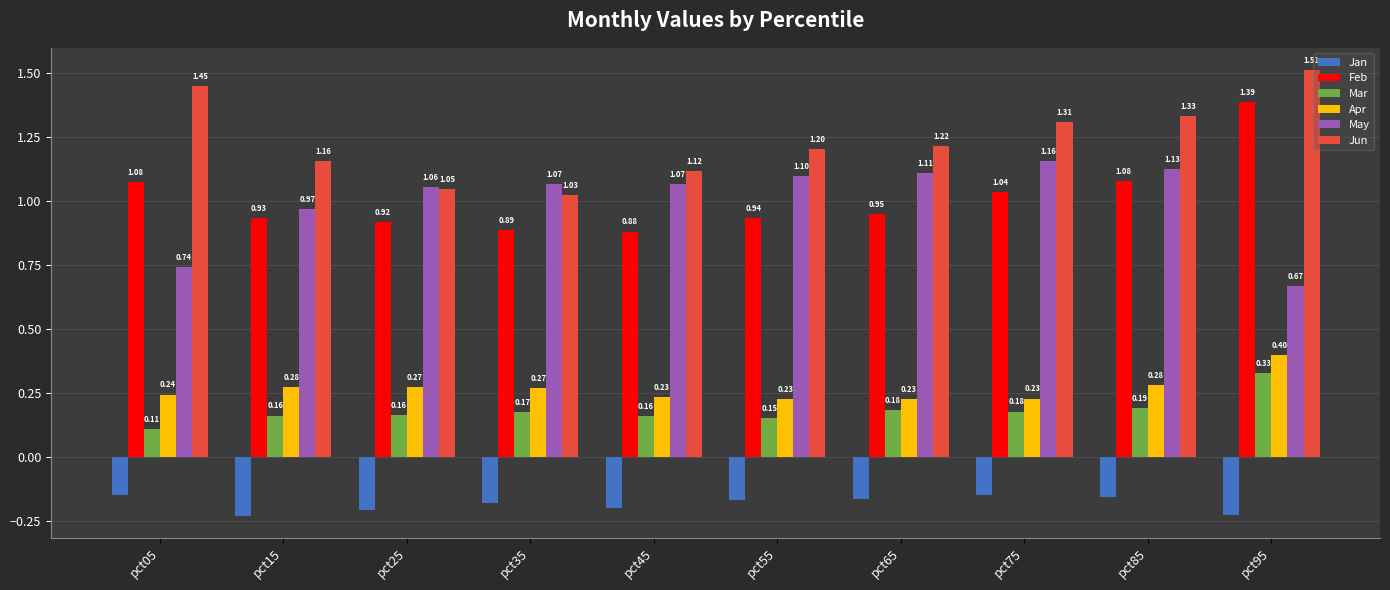

Rank the categories by Jun value from lowest to highest.

pct35, pct25, pct45, pct15, pct55, pct65, pct75, pct85, pct05, pct95